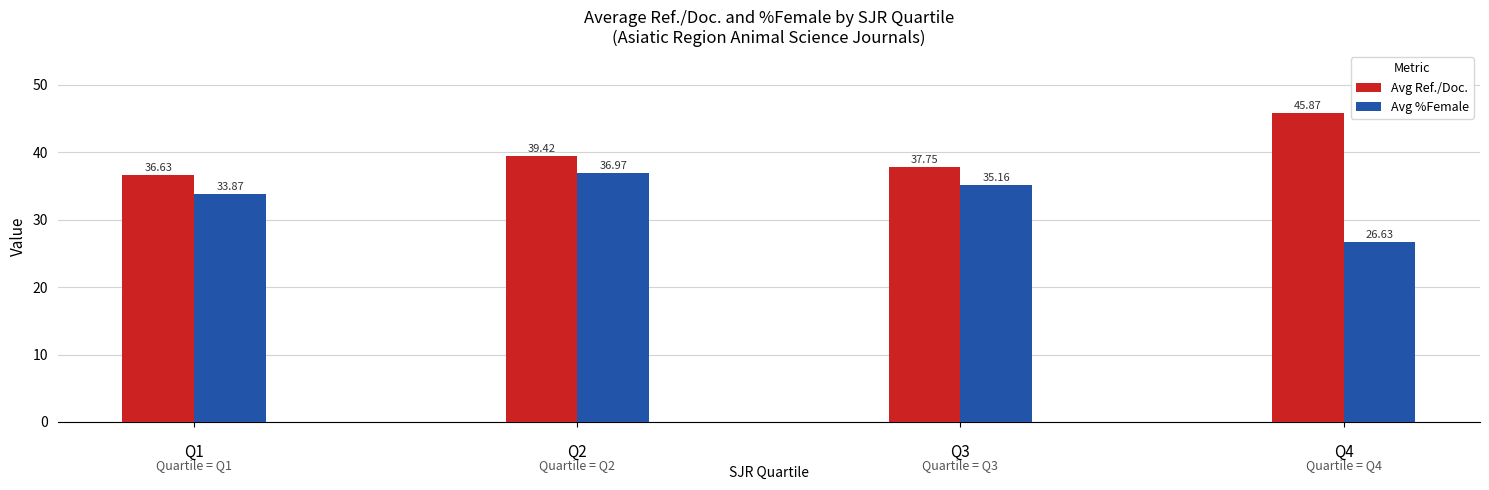

Is the value of Avg Ref./Doc. at Q2 greater than the value of Avg %Female at Q1?

Yes